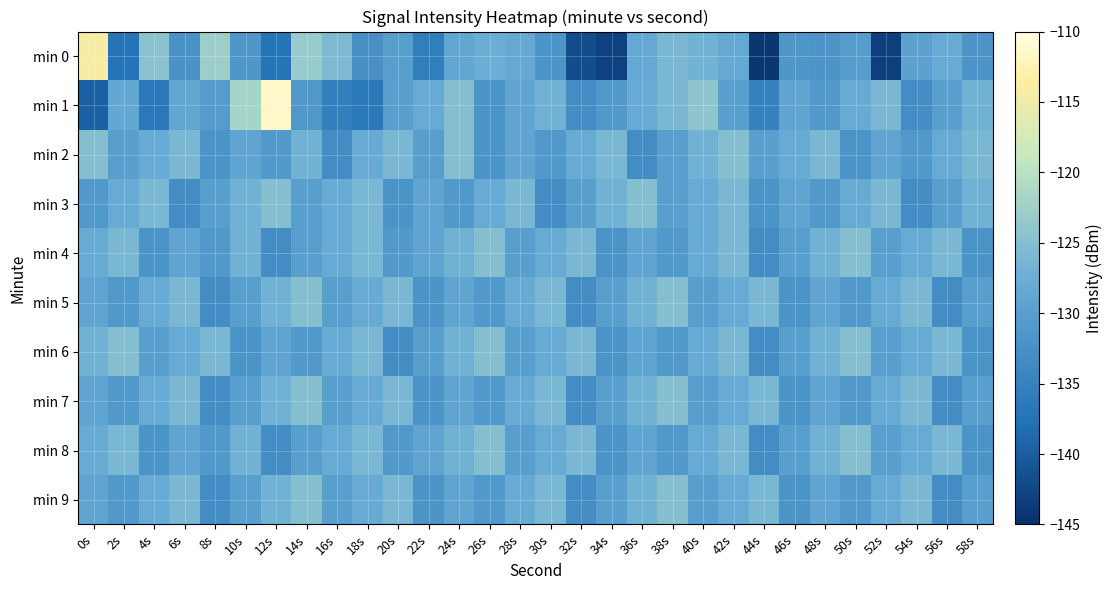

List the series in order of their peak value, lowest first.

min 2, min 3, min 4, min 5, min 6, min 7, min 8, min 9, min 0, min 1